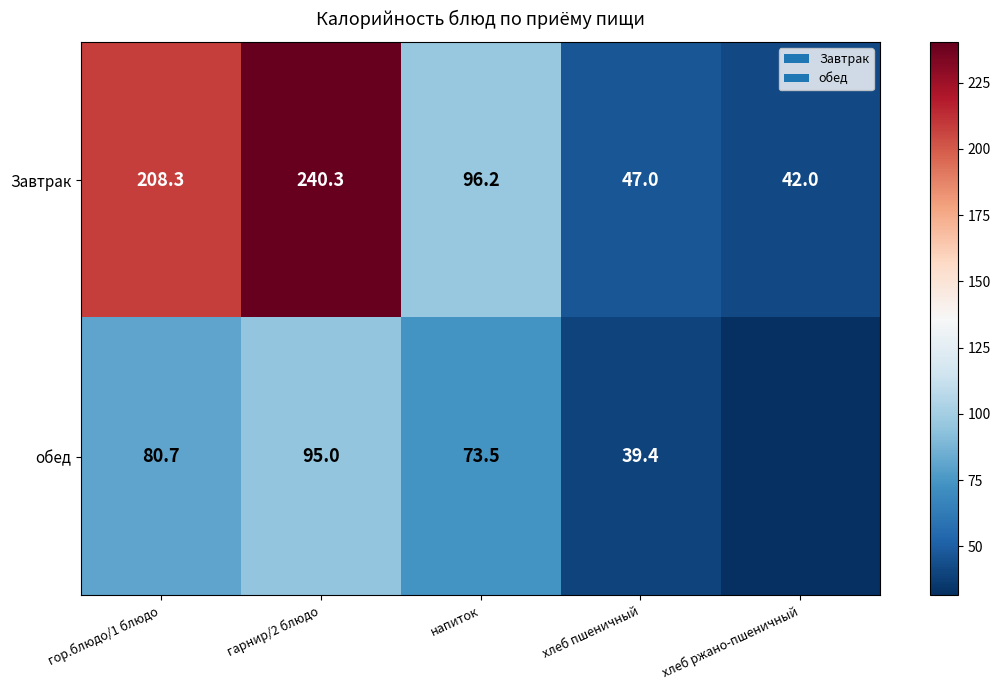

What is the difference between the highest and lowest values at хлеб пшеничный?

7.6